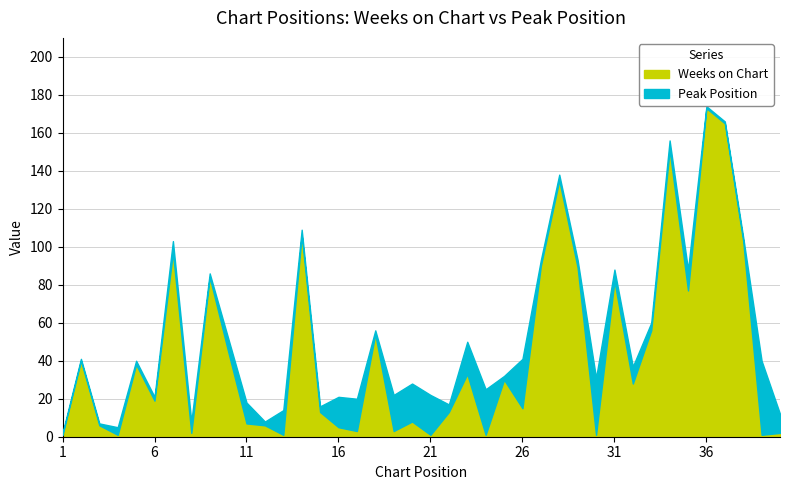

Which series has the largest total across all categories?

Weeks on Chart